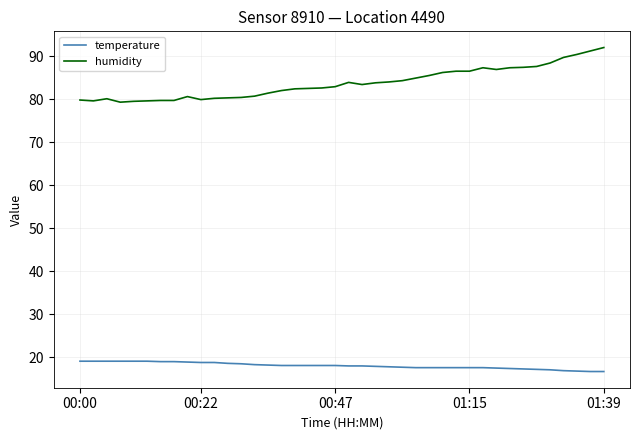

At how many categories does at least one series exceed 55?

40